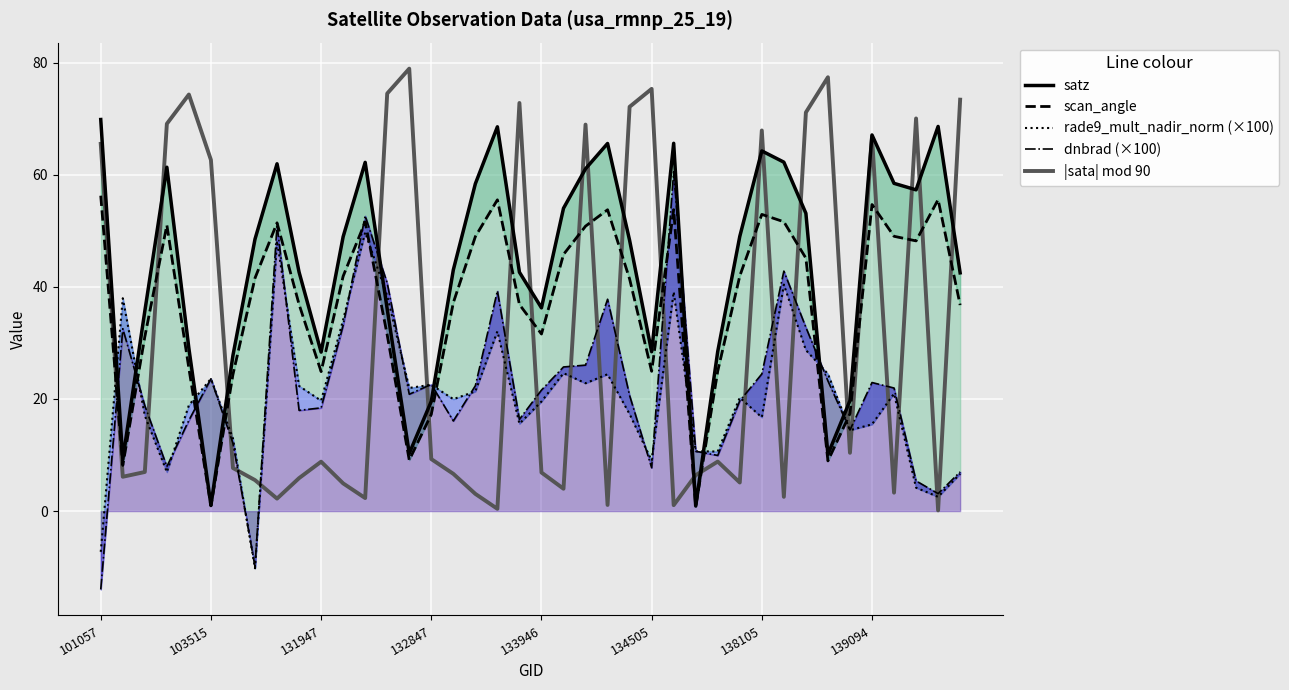

The value of satz at 22 is 14.6. True or false?

False